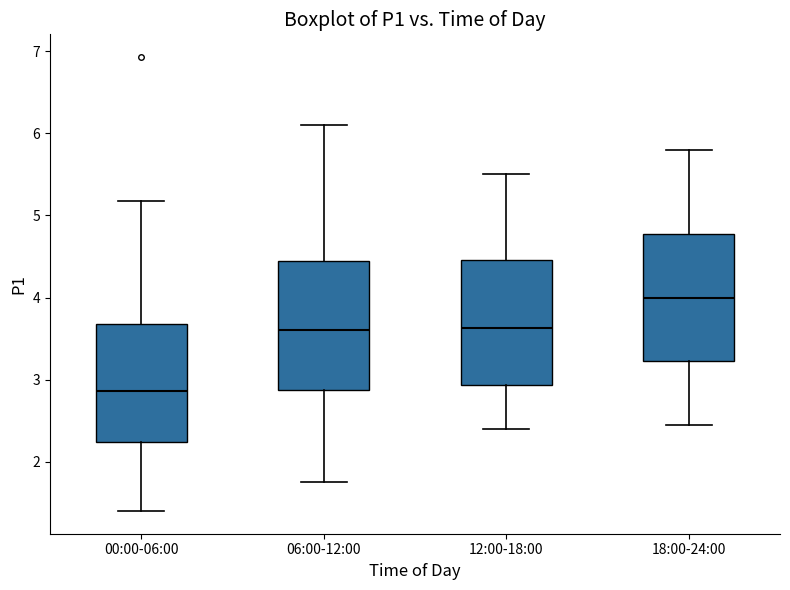

Which box has the lowest median line?

00:00-06:00